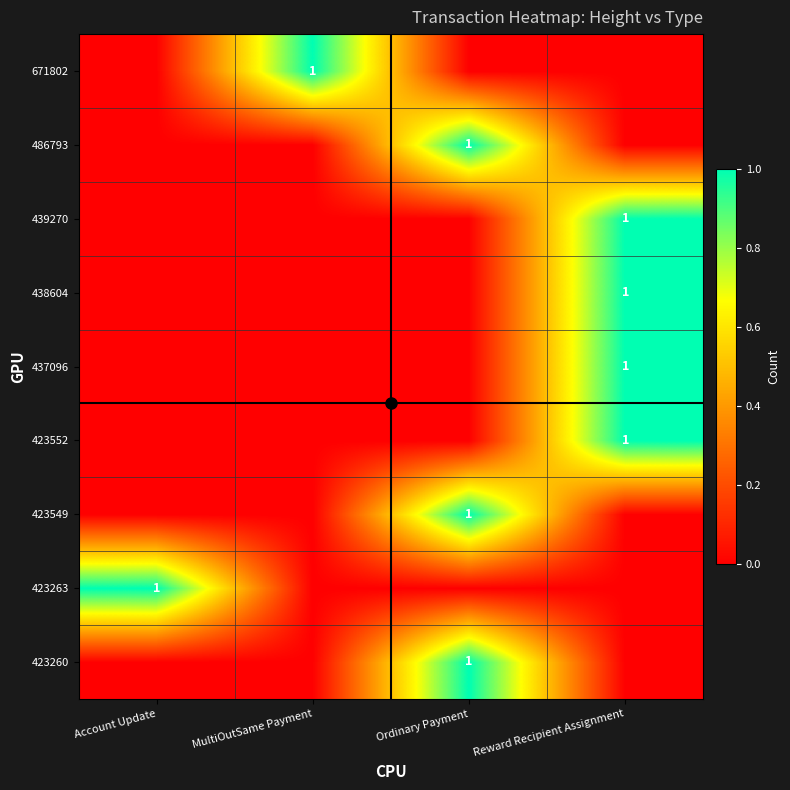

The 423552 series shows 0 at Account Update. True or false?

True